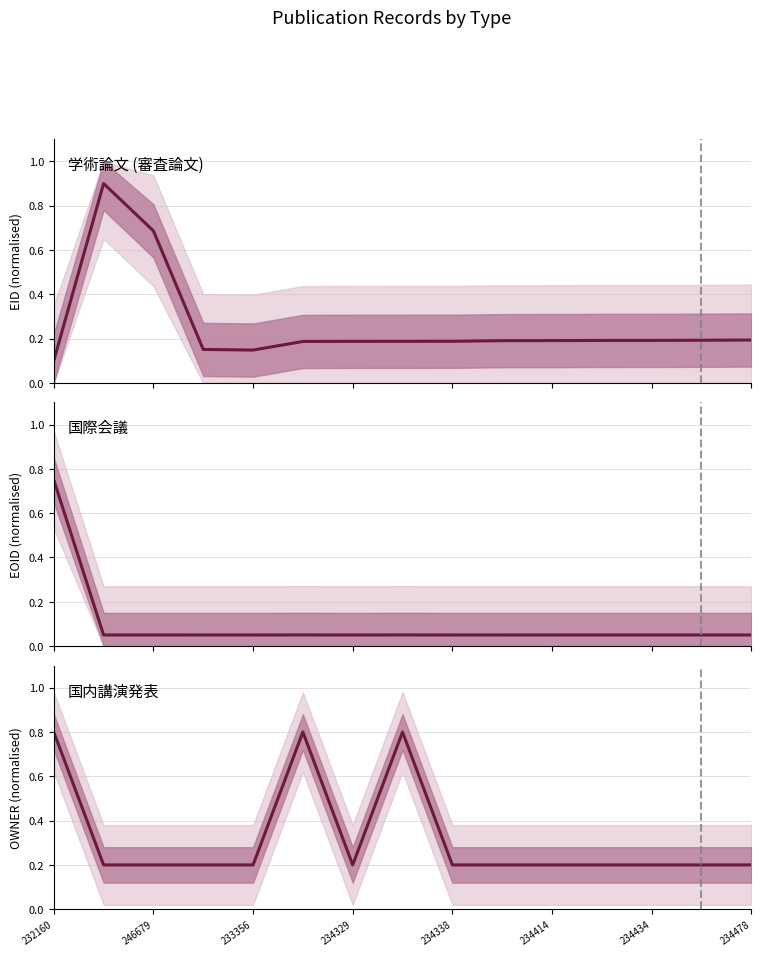

The value of 学術論文 (審査論文) at 232160 is 0.0. True or false?

False